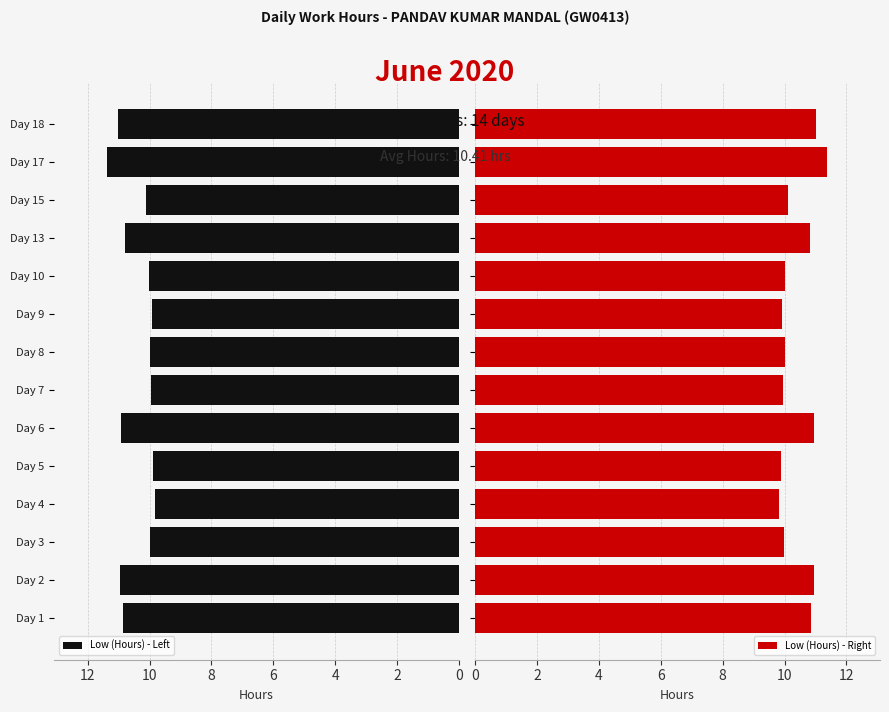

What is the sum of all Low (Hours) - Left values?

145.7